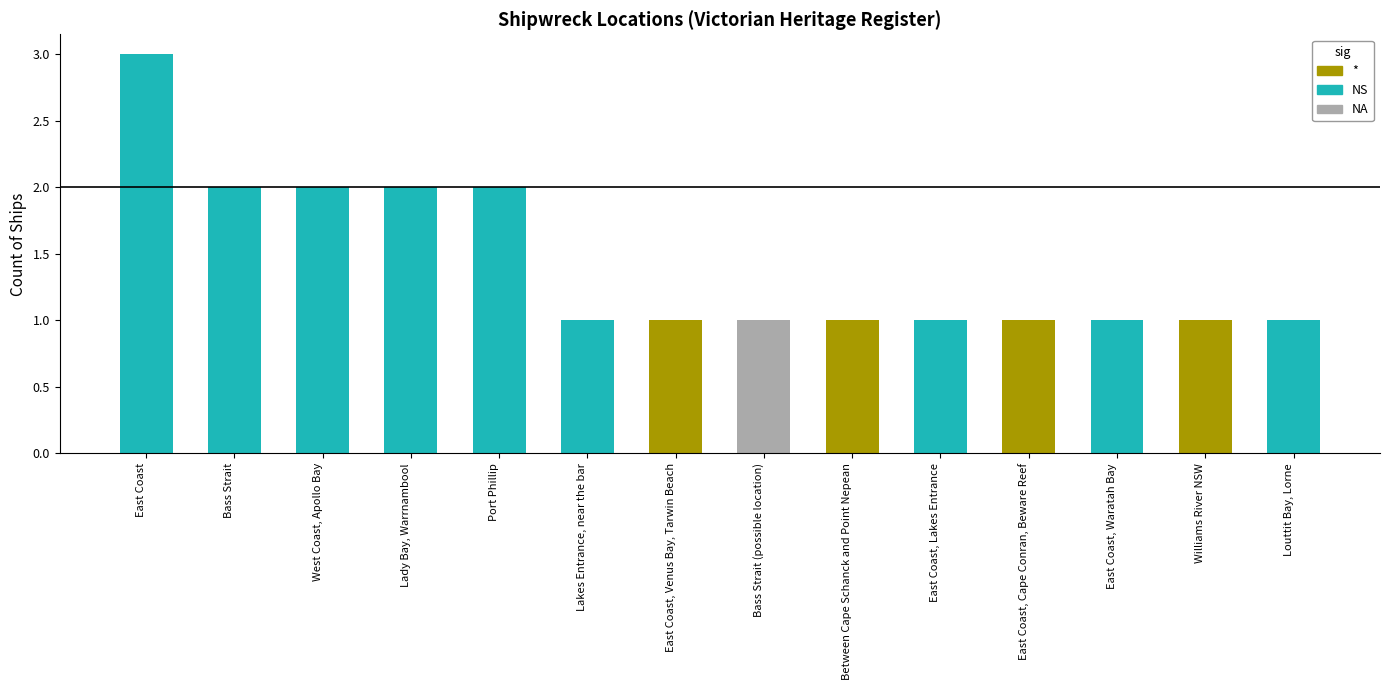

What is the ratio of the value at Lady Bay, Warrnambool to the value at Louttit Bay, Lorne?

2.0